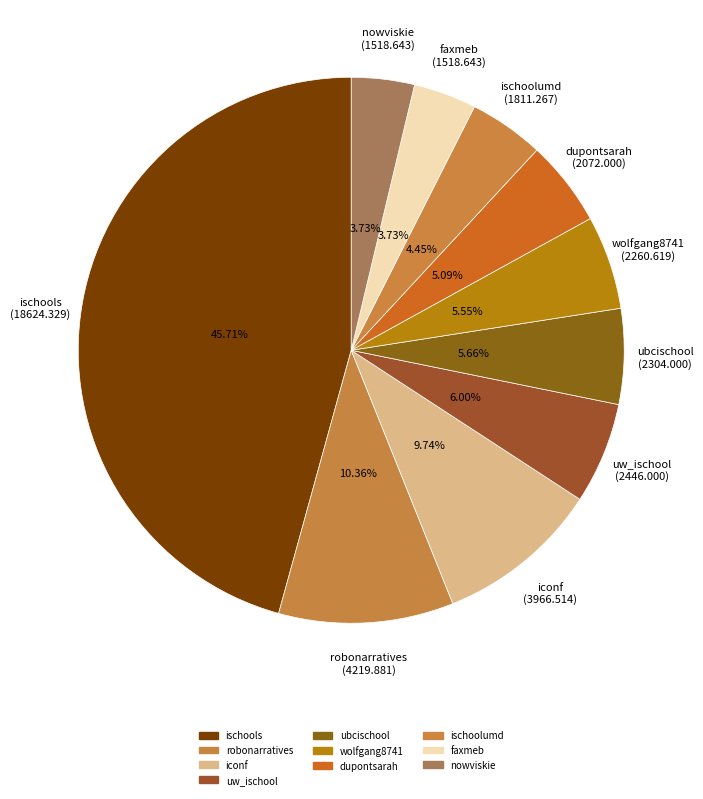

What is the change in value from iconf to ubcischool?

-1662.5